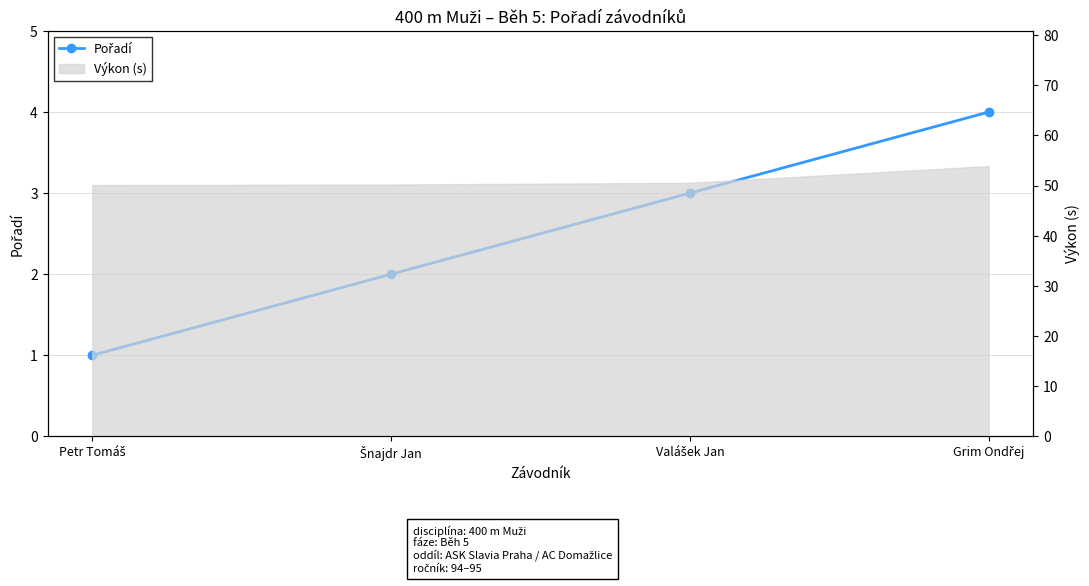

Reading right to left, what are all the values shown in this chart?

4	3	2	1